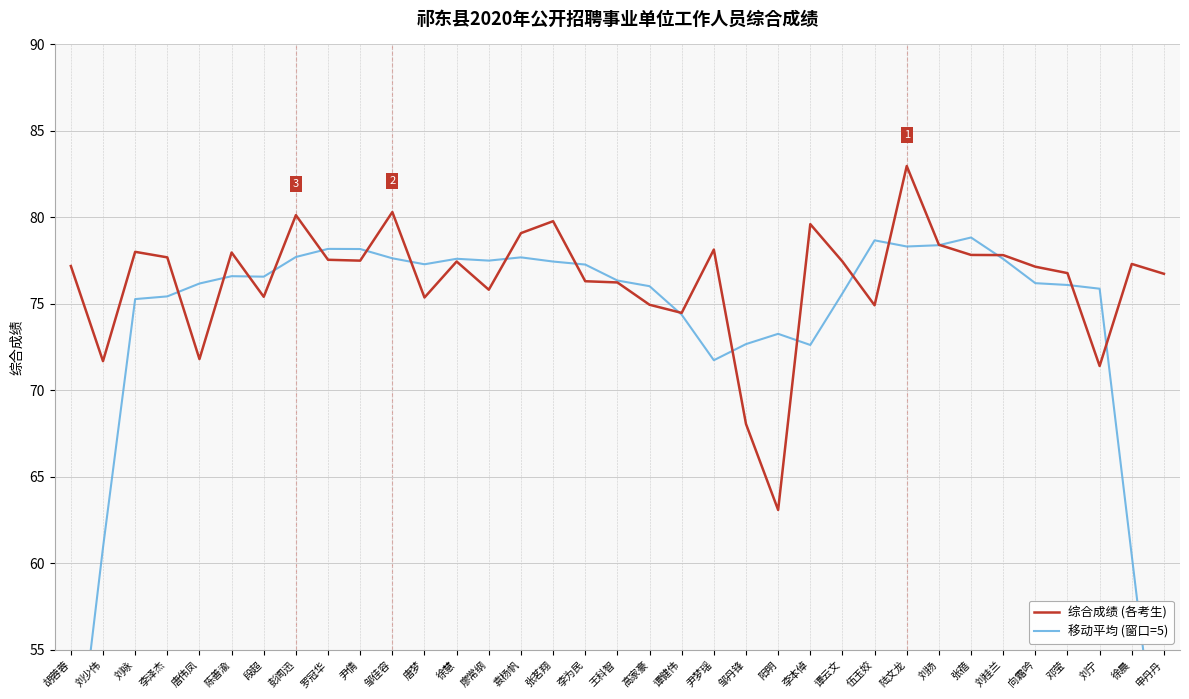

At which label is 综合成绩 (各考生) closest to 73?

唐伟凤